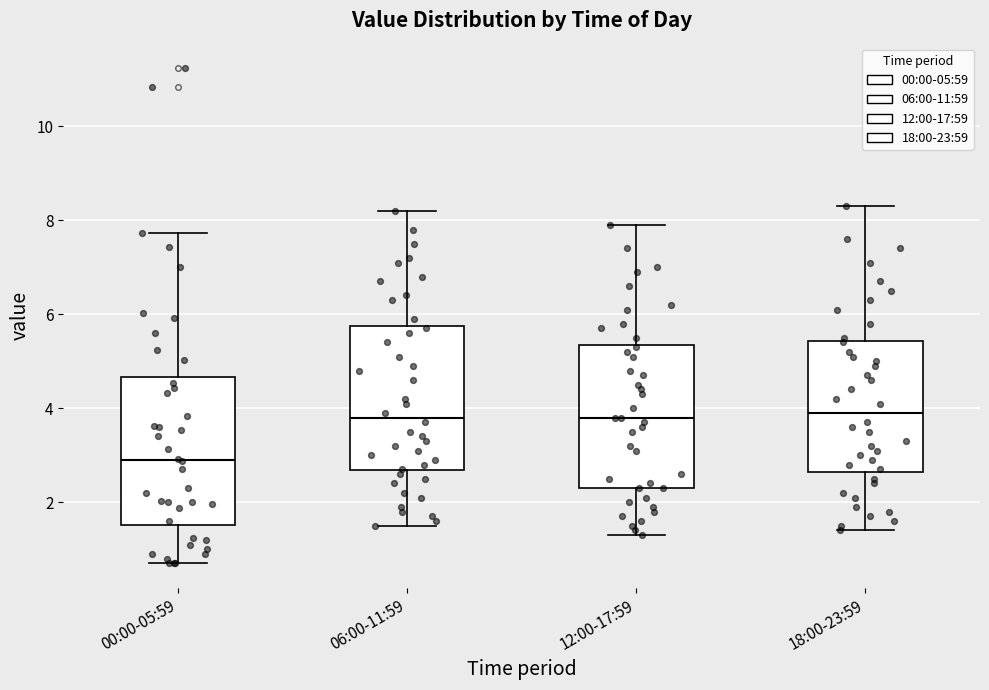

Reading left to right, transcribe this box plot: for each box, give where its median line is, the range the box spans, and where its two whiskers end, as read against the y-axis. The values are not printed on the chart, so give them approximately, as read against the axis.

00:00-05:59: median 3.0, box 1.6 to 4.6, whiskers 0.8 to 7.8
06:00-11:59: median 3.8, box 2.6 to 5.8, whiskers 1.6 to 8.2
12:00-17:59: median 3.8, box 2.4 to 5.4, whiskers 1.4 to 8.0
18:00-23:59: median 4.0, box 2.6 to 5.4, whiskers 1.4 to 8.4